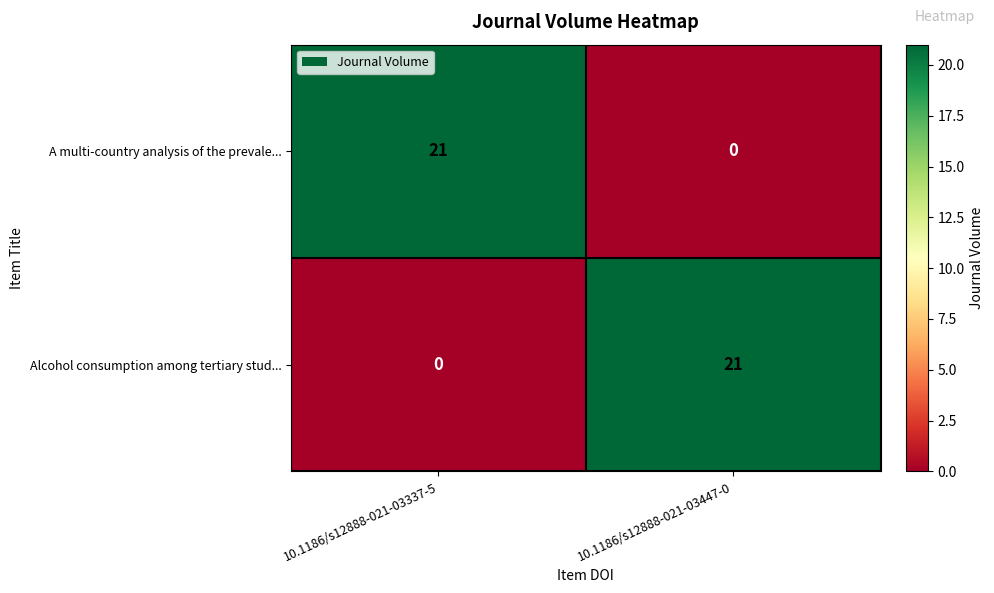

Which category has the highest value in the A multi-country analysis of the prevale... series?

10.1186/s12888-021-03337-5